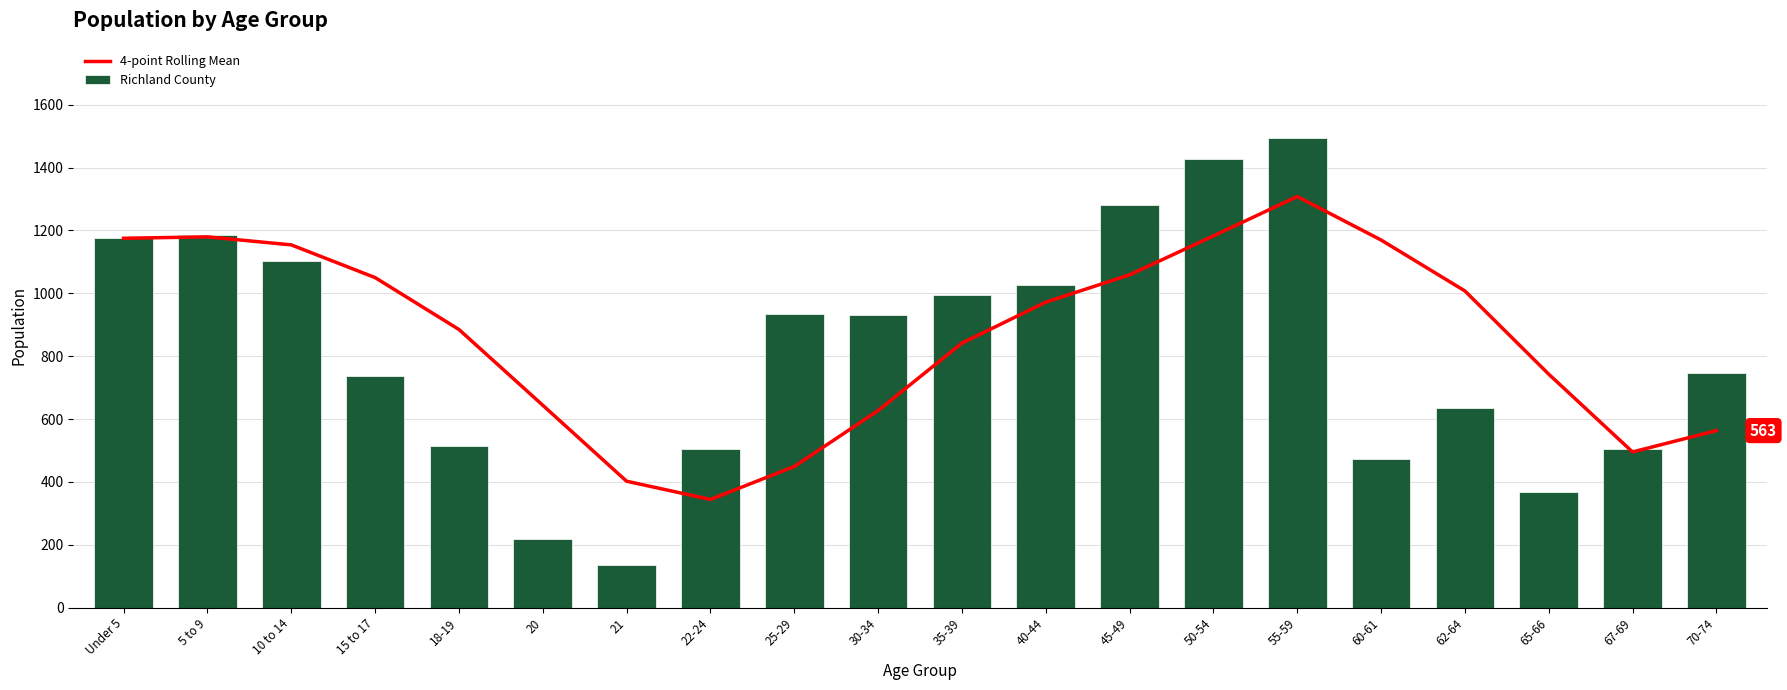

At which label does 4-point Rolling Mean first exceed 971?

Under 5